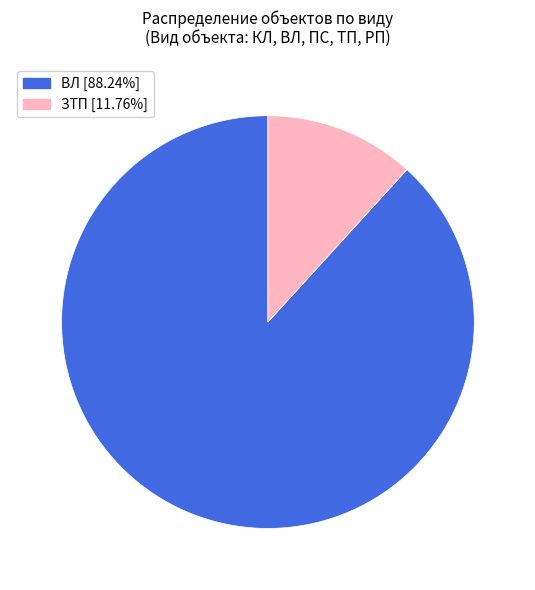

Is the sum of ВЛ [88.24%] and ЗТП [11.76%] greater than half?

Yes